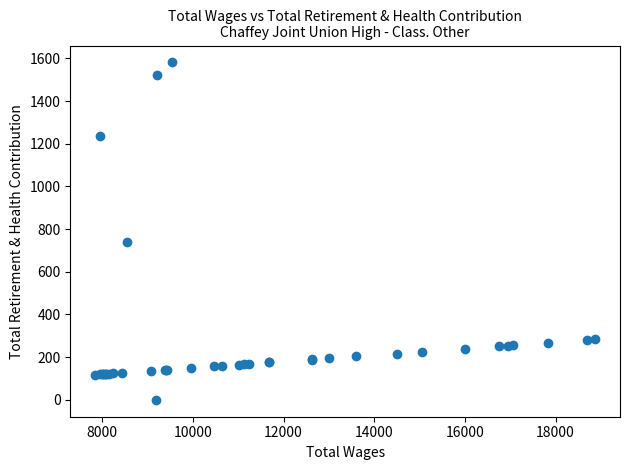

What Y value in the scatter plot is closest to 790?

740